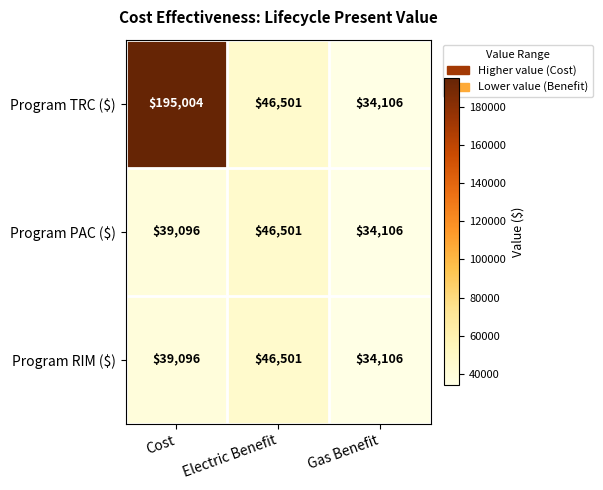

What is the sum of all Program PAC ($) values?

119703